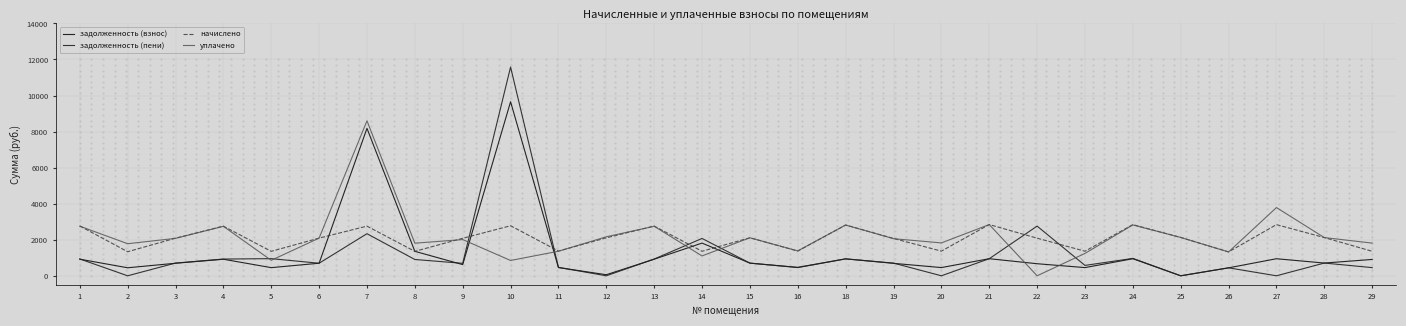

Reading right to left, extract all data points from this chart.

задолженность (взнос): 29=907.0	28=706.7	27=946.3	26=441.2	25=0.0	24=946.3	23=454.7	22=669.7	21=947.6	20=456.0	19=690.7	18=939.0	16=467.7	15=703.0	14=1814.0	13=919.3	12=59.4	11=457.2	10=9654.9	9=621.0	8=1356.8	7=8180.1	6=696.8	5=452.3	4=918.1	3=695.6	2=444.9	1=921.8
задолженность (пени): 29=453.5	28=706.7	27=0.0	26=441.2	25=0.0	24=964.8	23=576.7	22=2756.5	21=947.6	20=0.0	19=704.1	18=939.0	16=457.2	15=703.0	14=2071.8	13=929.7	12=0.0	11=467.3	10=11580.6	9=691.3	8=904.5	7=2335.2	6=696.8	5=951.0	4=928.6	3=705.6	2=0.0	1=934.4
начислено: 29=1360.5	28=2120.0	27=2839.0	26=1323.6	25=2127.4	24=2839.0	23=1364.2	22=2086.8	21=2842.7	20=1367.9	19=2072.1	18=2816.9	16=1371.6	15=2109.0	14=1360.5	13=2757.9	12=2105.3	11=1371.6	10=2776.3	9=2079.5	8=1356.8	7=2754.2	6=2090.5	5=1356.8	4=2754.2	3=2086.8	2=1334.7	1=2765.2
уплачено: 29=1814.0	28=2120.0	27=3785.3	26=1323.6	25=2127.4	24=2820.5	23=1242.2	22=0.0	21=2842.7	20=1823.8	19=2058.7	18=2816.9	16=1382.1	15=2109.0	14=1102.7	13=2747.4	12=2164.7	11=1361.5	10=850.6	9=2009.1	8=1809.1	7=8599.1	6=2090.5	5=858.1	4=2743.7	3=2076.8	2=1779.6	1=2752.6